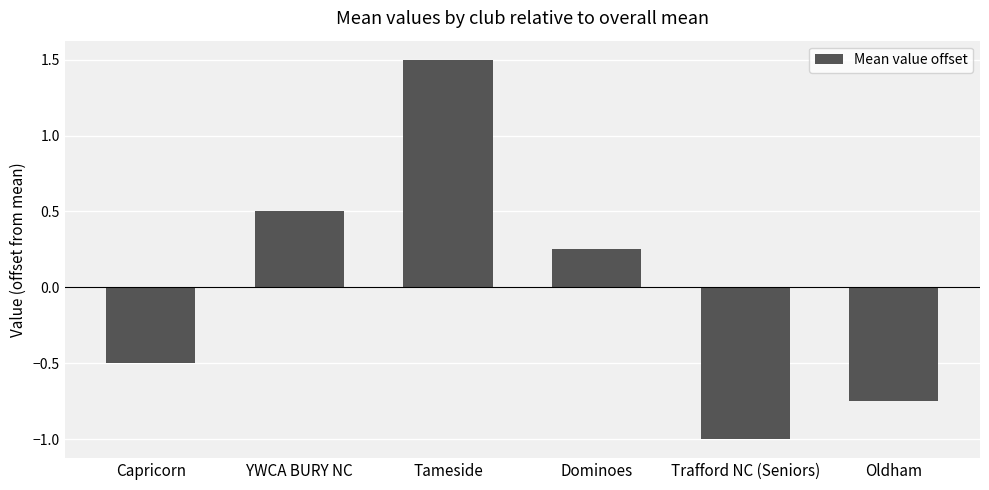

What is the difference between the values at Trafford NC (Seniors) and Capricorn?

0.5